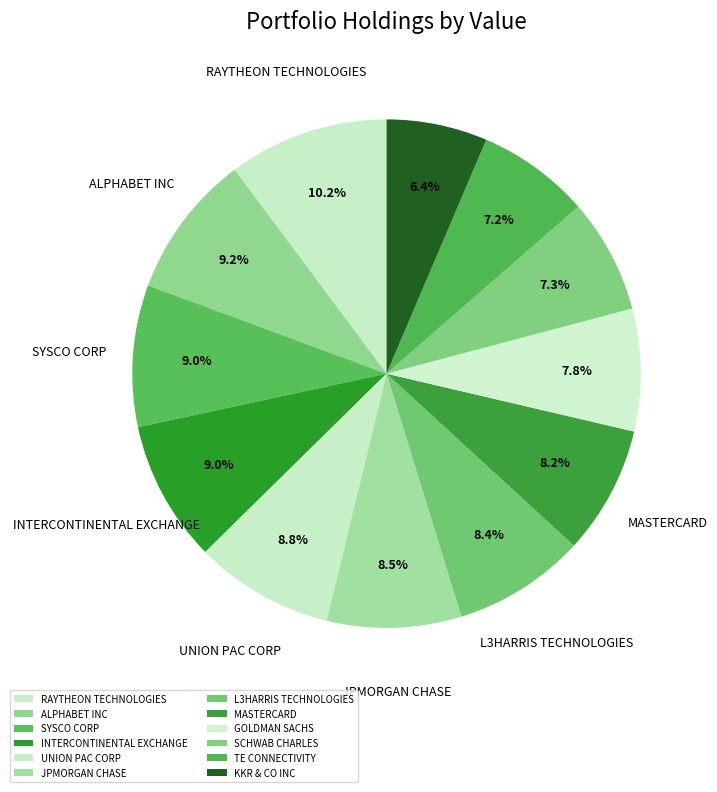

True or false: SYSCO CORP accounts for 9% of the total.

True